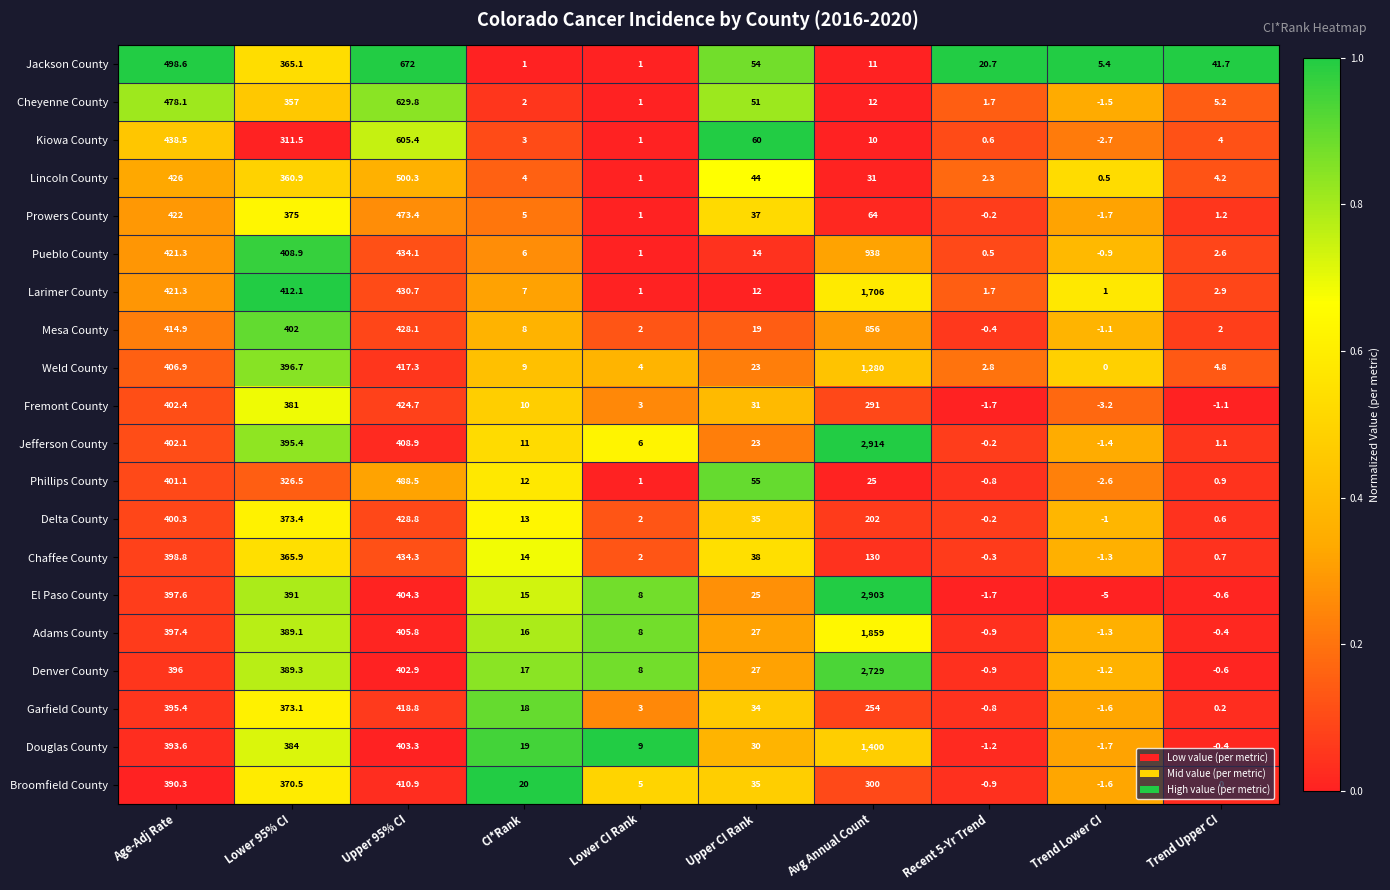

At which category is the sum across all series the highest?

Avg Annual Count